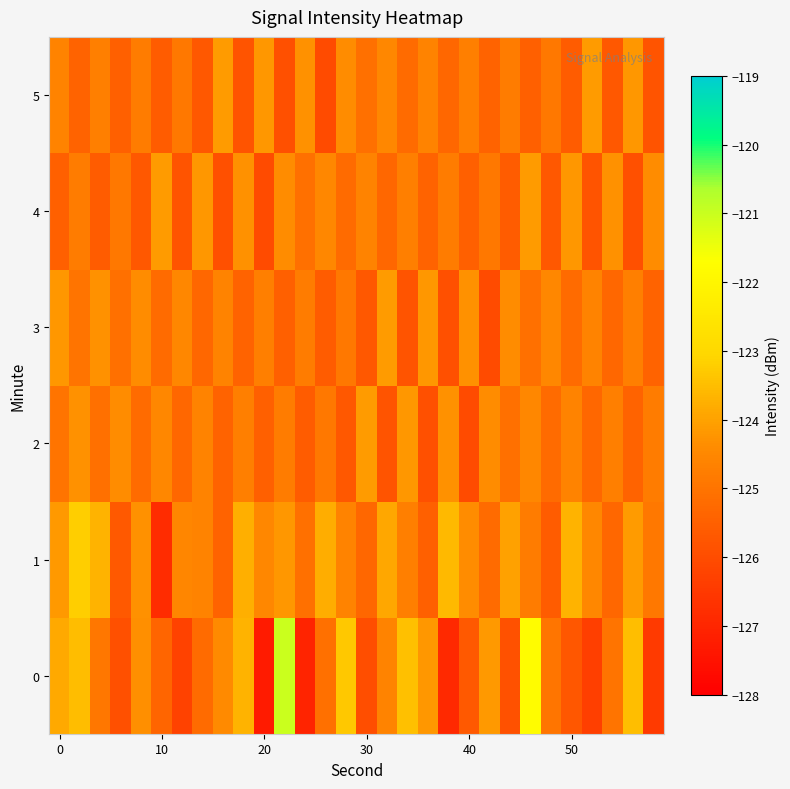

At which category does the chart reach its minimum across all series?

20